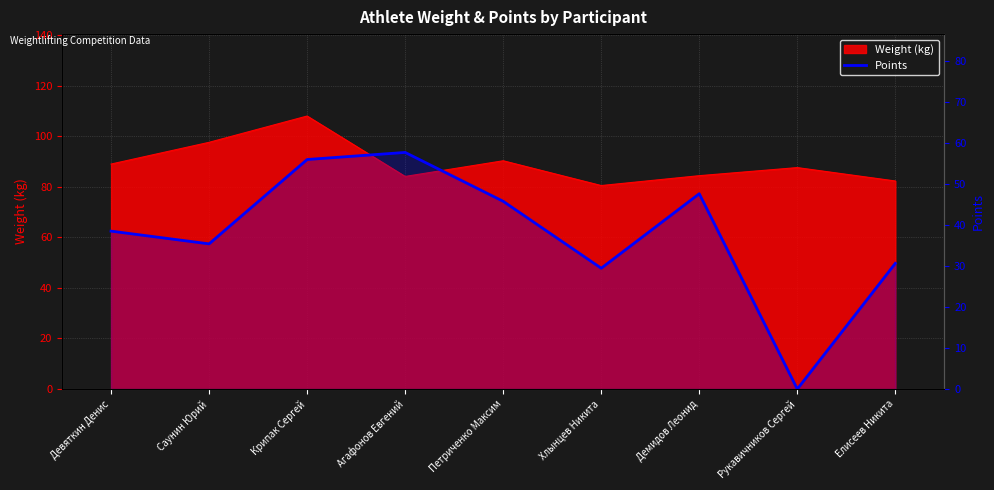

List the labels in order of value, smallest first.

Рукавичников Сергей, Хлынцев Никита, Елисеев Никита, Саунин Юрий, Девяткин Денис, Петриченко Максим, Демидов Леонид, Крипак Сергей, Агафонов Евгений